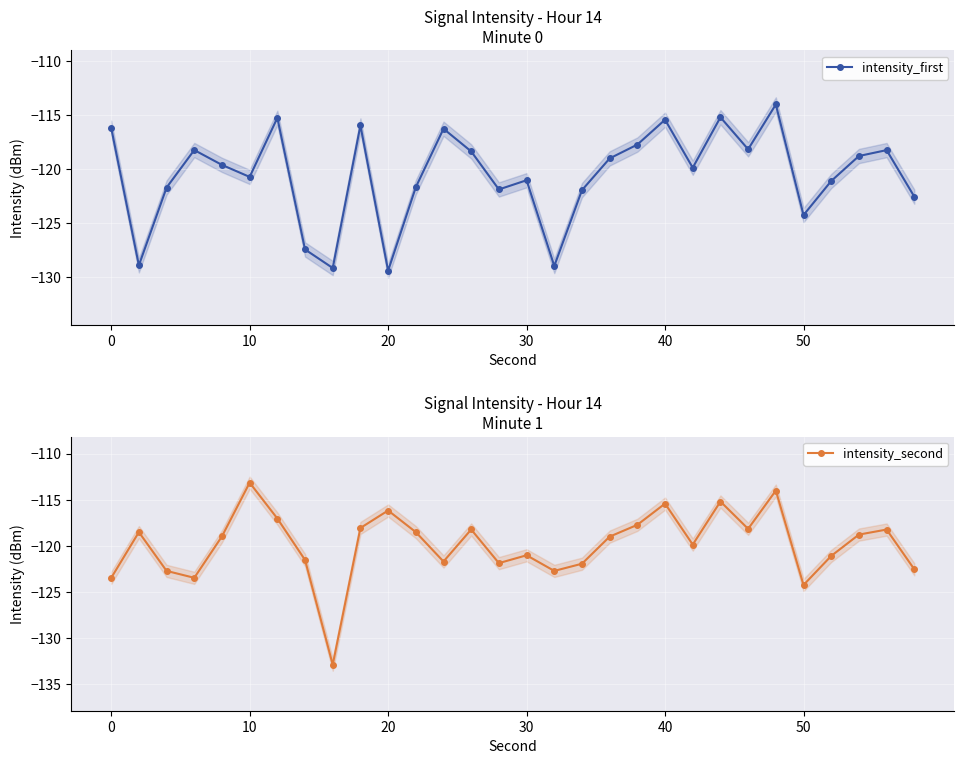

How many interior local peaks does the intensity_first series have?

9